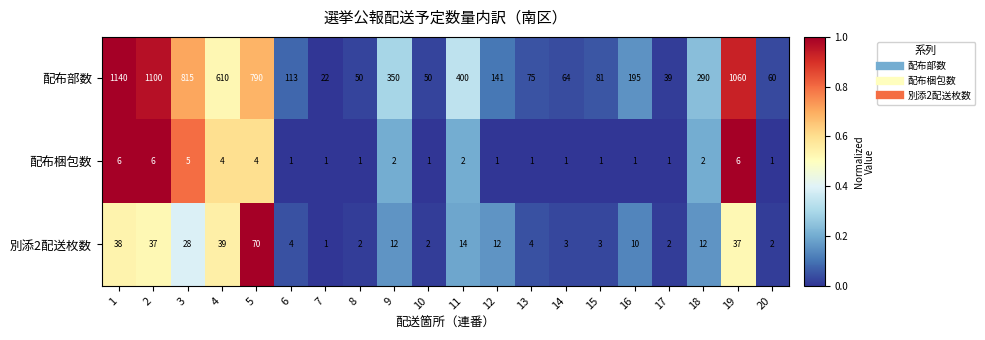

At 12, list the series in order from largest to smallest.

配布部数, 別添2配送枚数, 配布梱包数